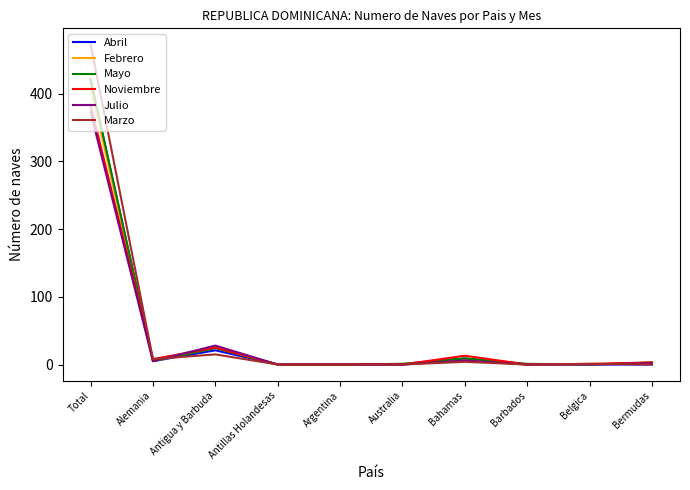

At which label does Febrero reach its peak?

Total